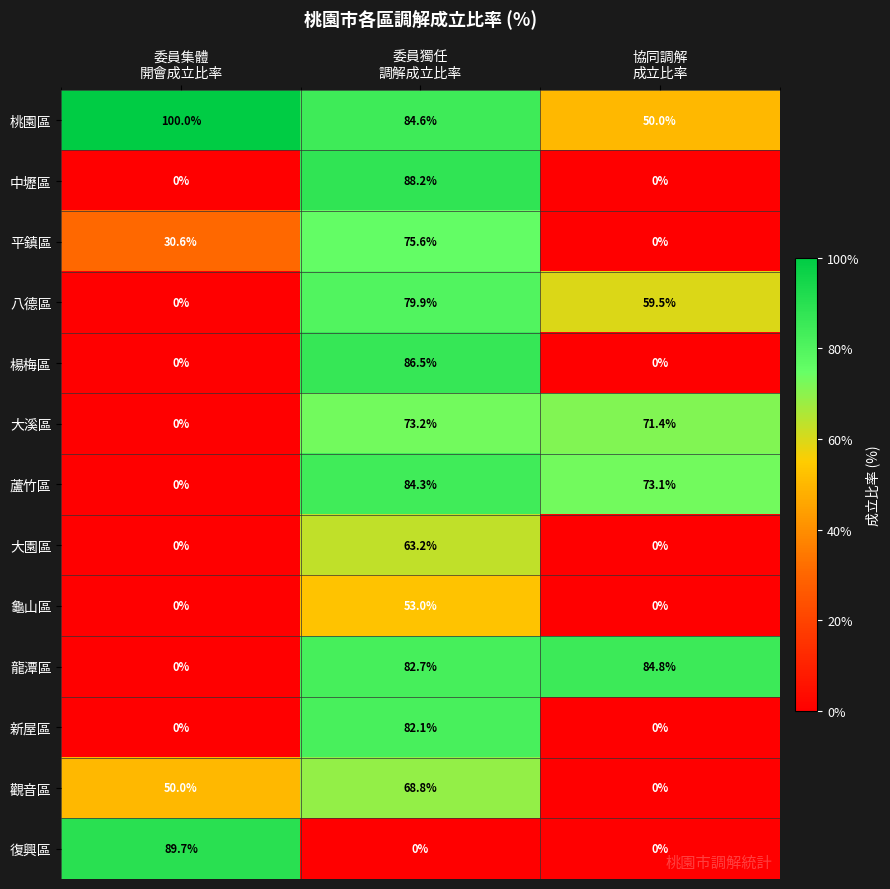

Which series has the widest spread of values?

復興區